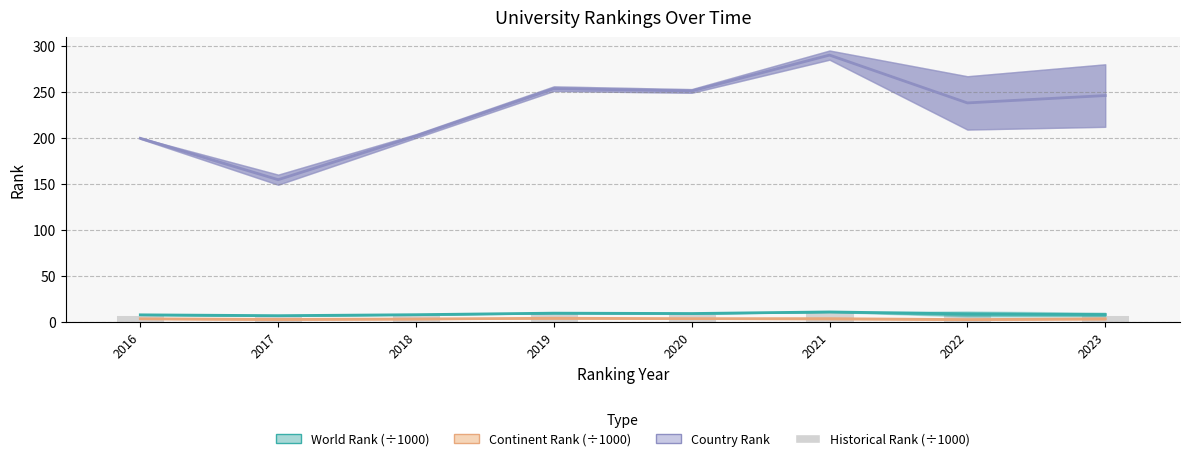

Rank the categories by Country Rank value from highest to lowest.

2021, 2019, 2020, 2023, 2022, 2018, 2016, 2017